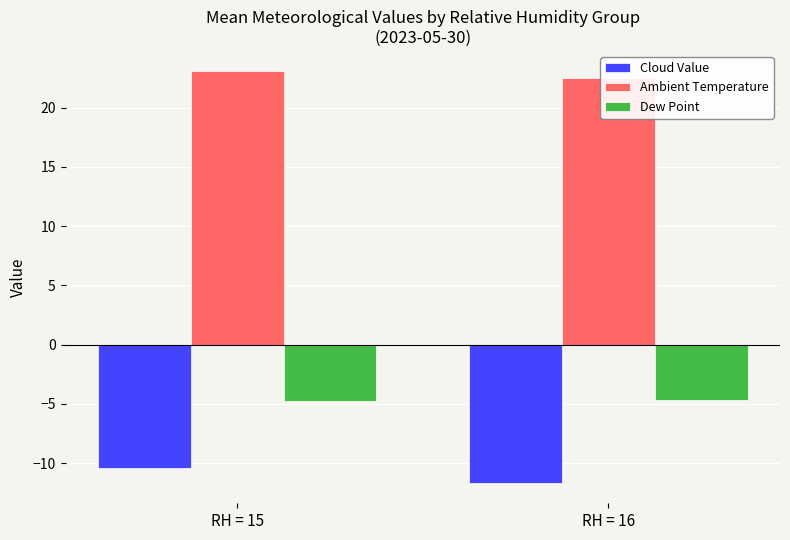

List the series in order of their overall mean, highest first.

Ambient Temperature, Dew Point, Cloud Value